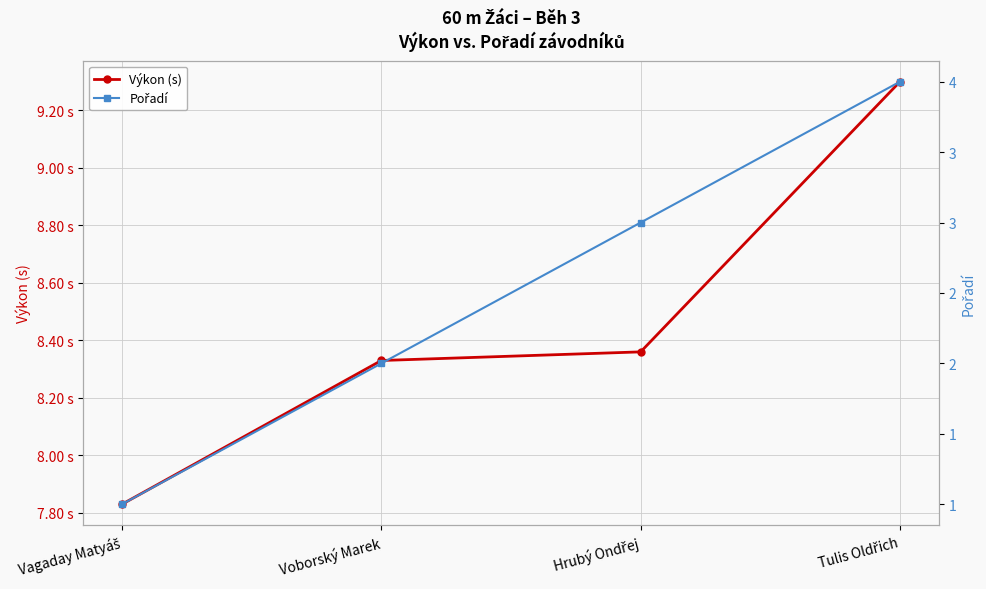

True or false: Výkon (s) and Pořadí intersect in this chart.

False